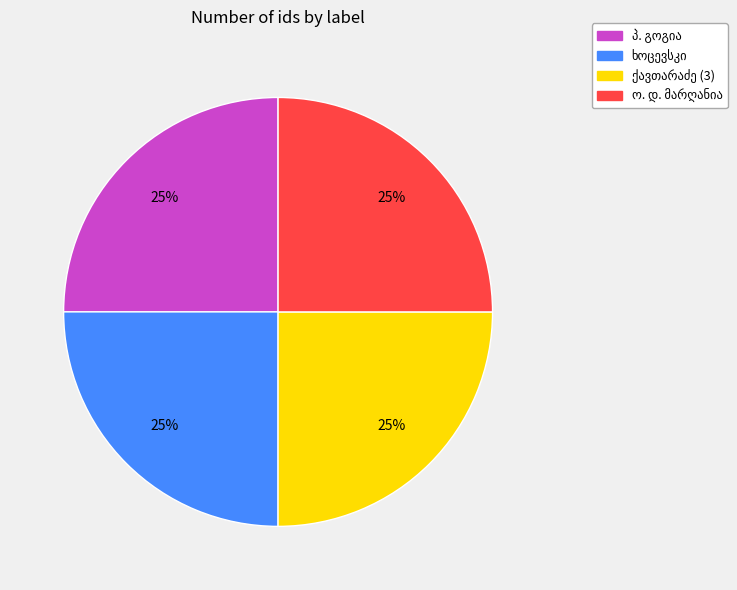

To the nearest percent, what is the average slice percentage?

25%